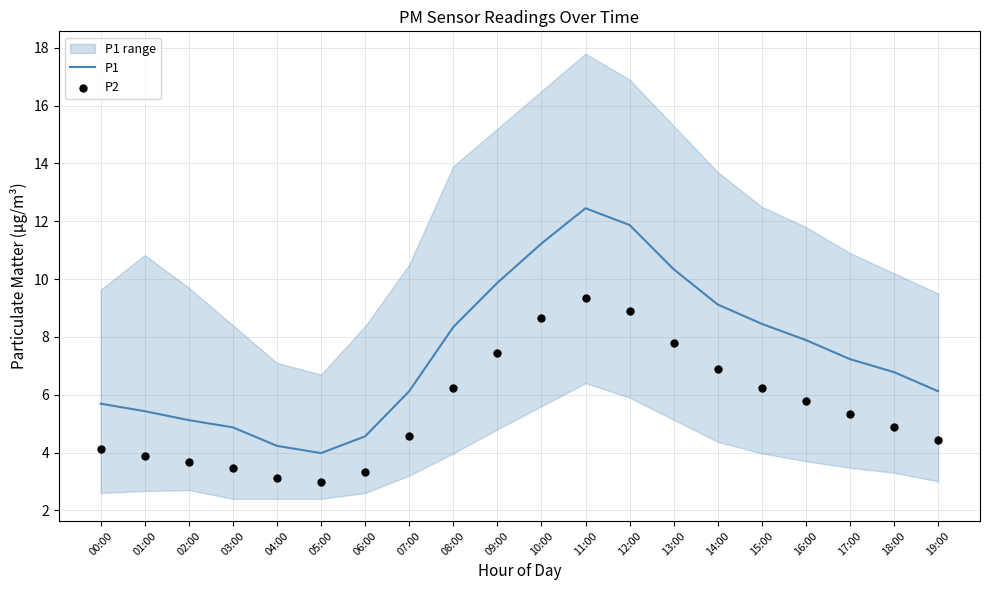

Which series reaches the maximum Y coordinate?

P1